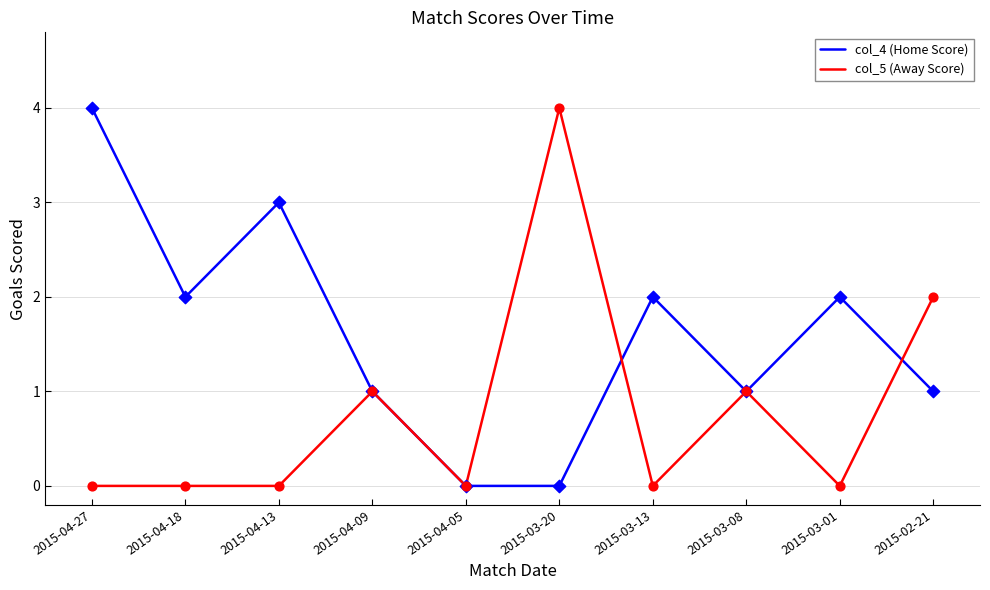

Is the value of col_4 (Home Score) at 2015-03-08 greater than the value of col_5 (Away Score) at 2015-02-21?

No